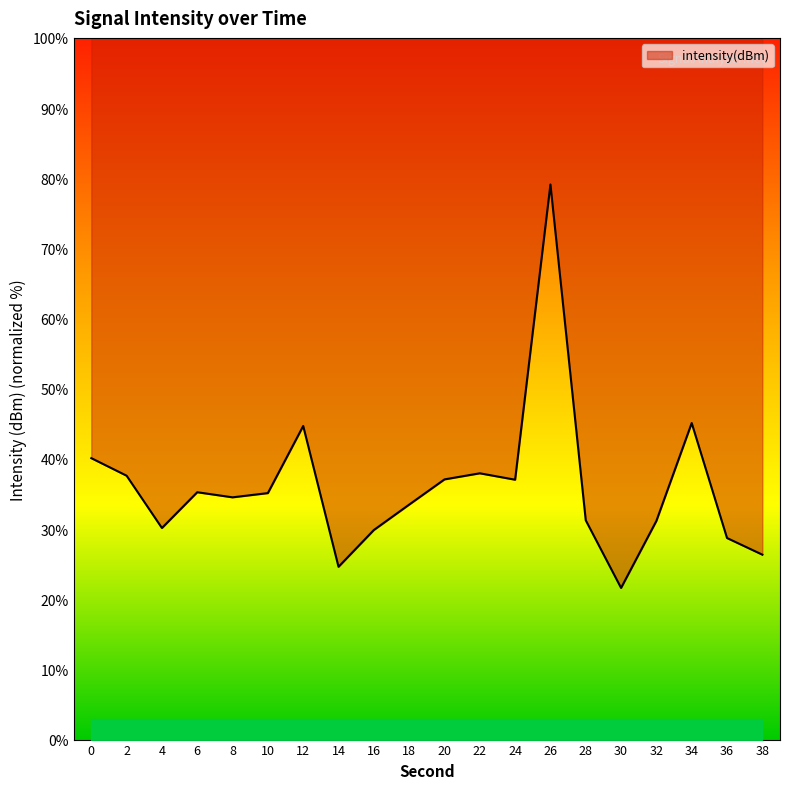

List the labels in order of value, smallest first.

30, 14, 38, 36, 16, 4, 32, 28, 18, 8, 10, 6, 24, 20, 2, 22, 0, 12, 34, 26